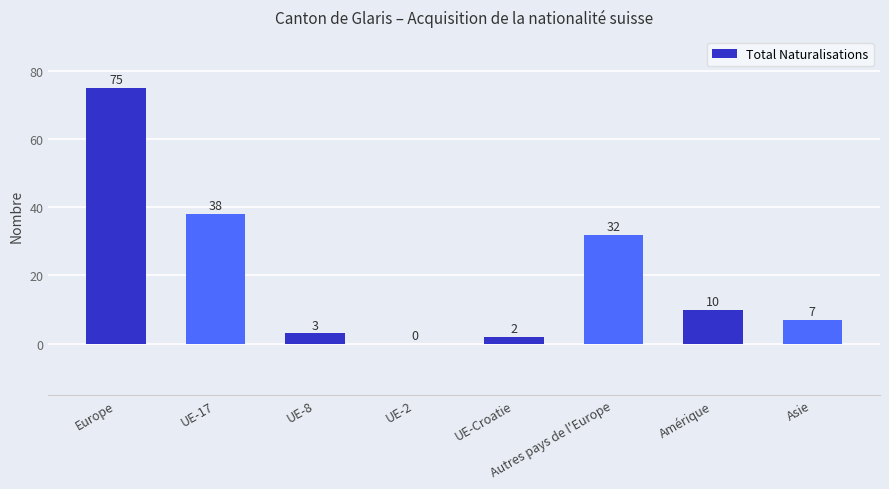

Where is the data nearest to the value 37?

UE-17